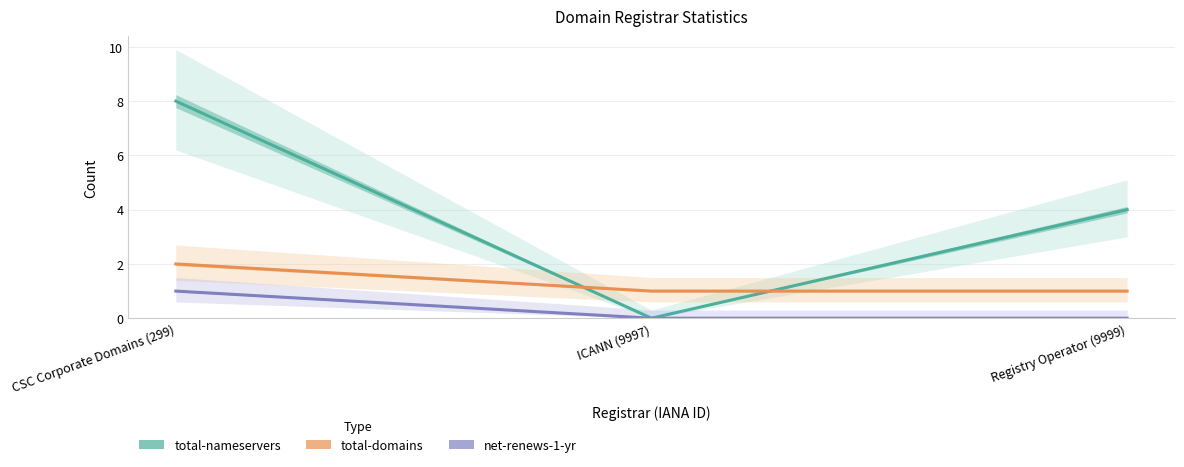

Is it true that total-nameservers equals 4 at Registry Operator (9999)?

True